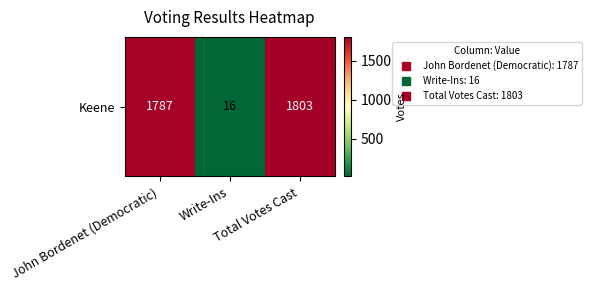

Rank the categories by value from highest to lowest.

Total Votes Cast, John Bordenet (Democratic), Write-Ins